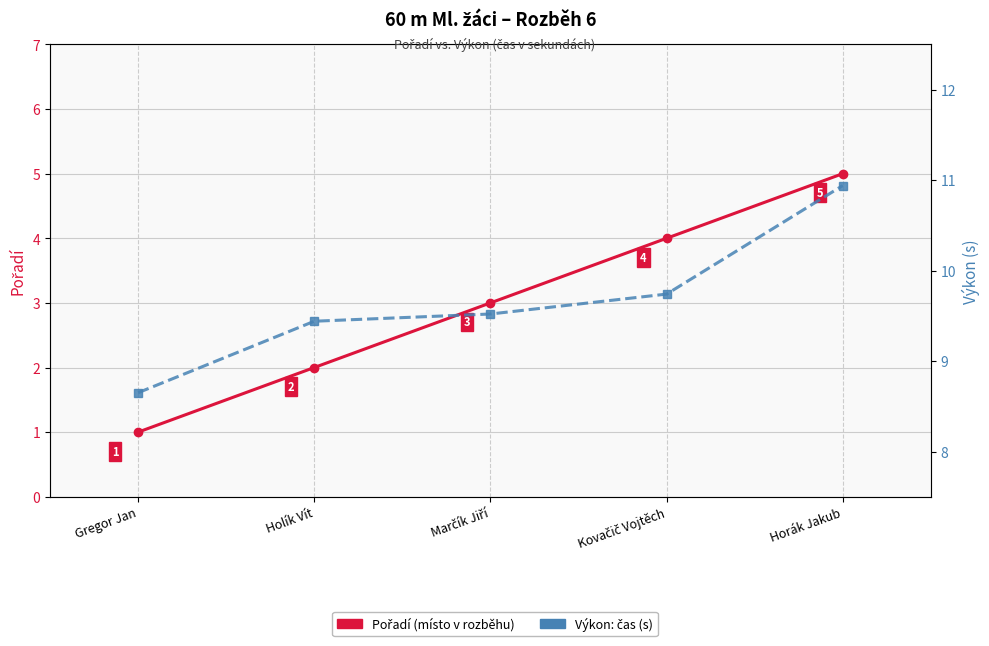

What position from the right is Kovačič Vojtěch?

2